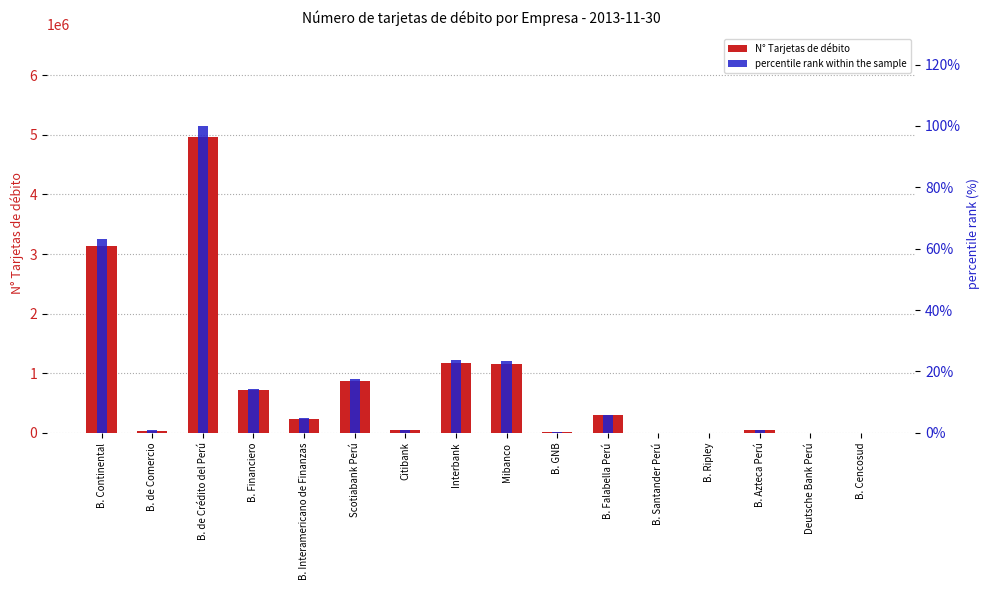

Which series has the largest total across all categories?

N° Tarjetas de débito